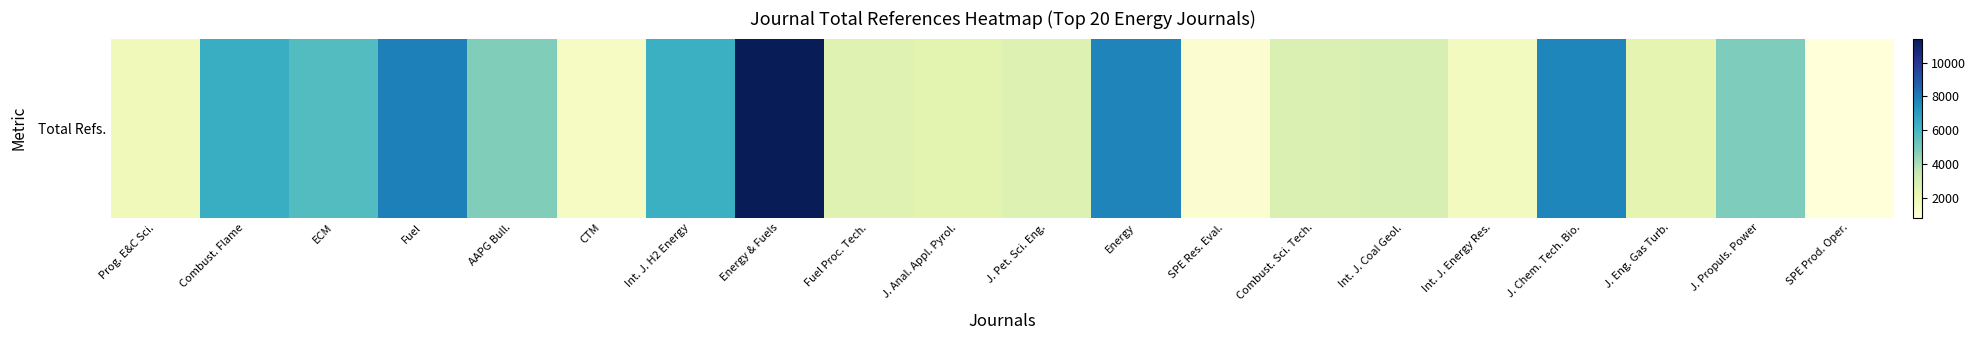

Which label corresponds to the smallest value in the chart?

SPE Prod. Oper.